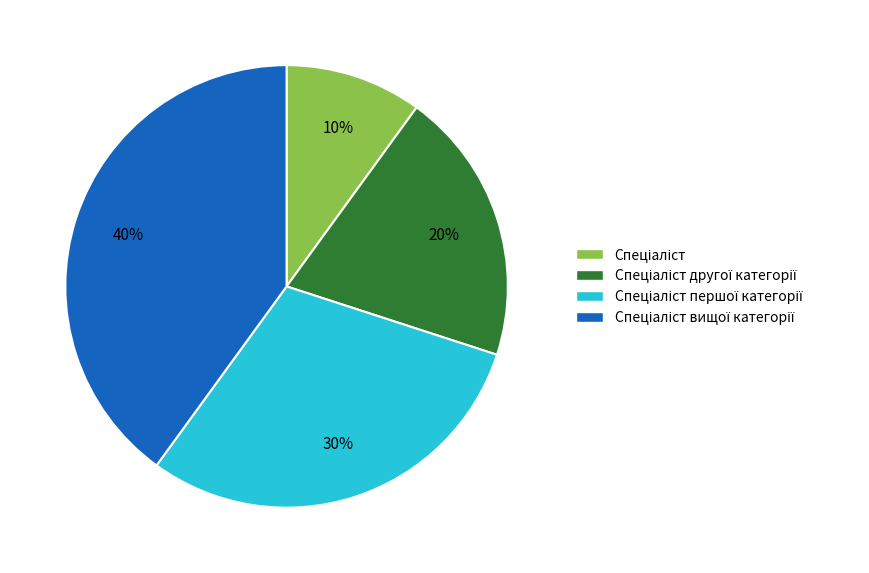

Is there any slice that represents more than half of the pie?

No